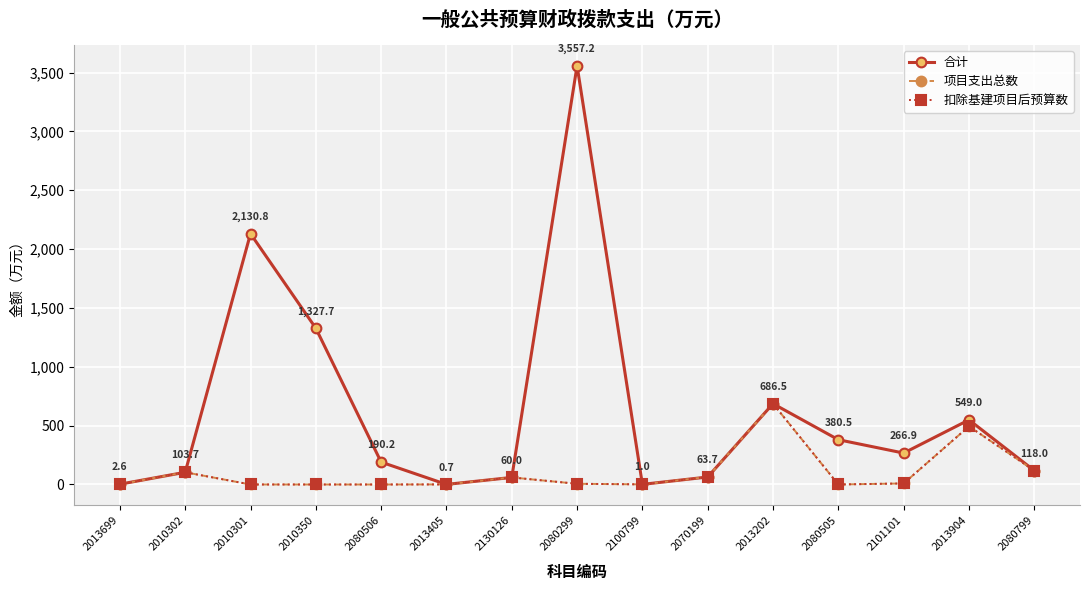

What is the value of the 扣除基建项目后预算数 point at the 7th from the left?

60.0